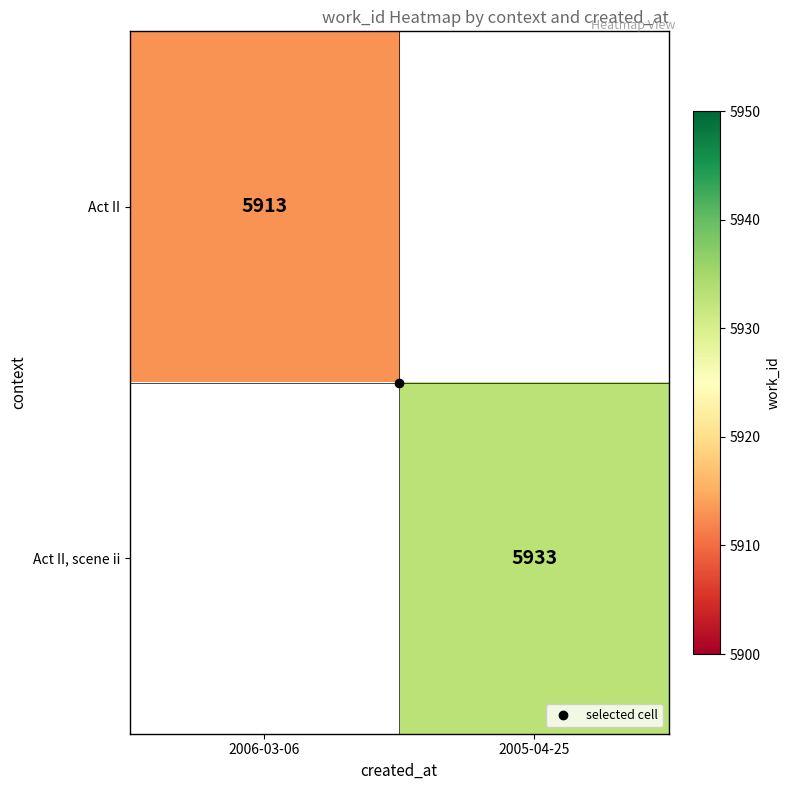

Which category has the highest value across all series?

2005-04-25